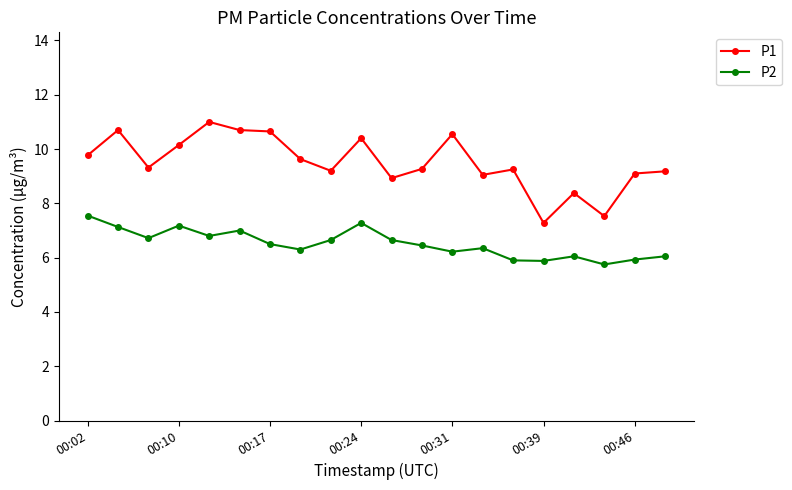

True or false: P1 and P2 cross at least once.

False